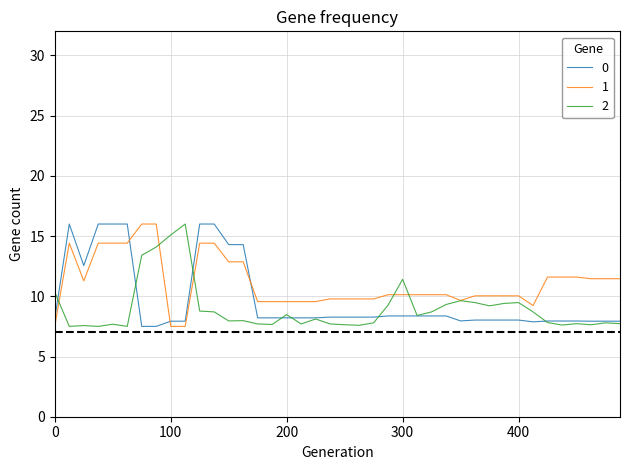

How many distinct data groups are displayed?

3